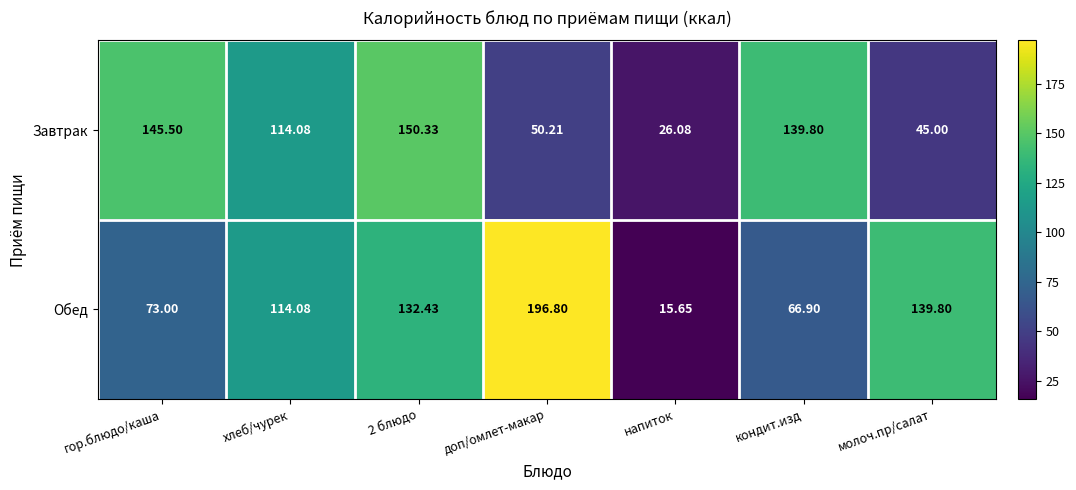

How many values in the Завтрак series are below 114?

3